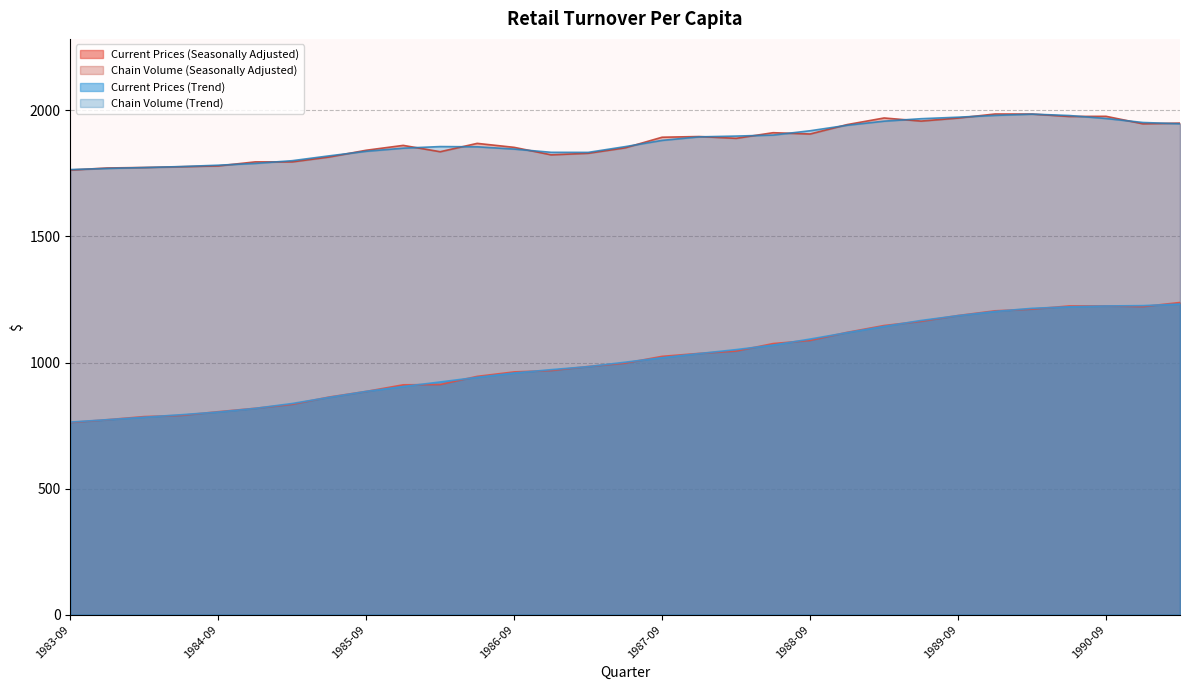

Between 1984-06 and 1990-03, which series saw the biggest shift?

Current Prices (Trend)